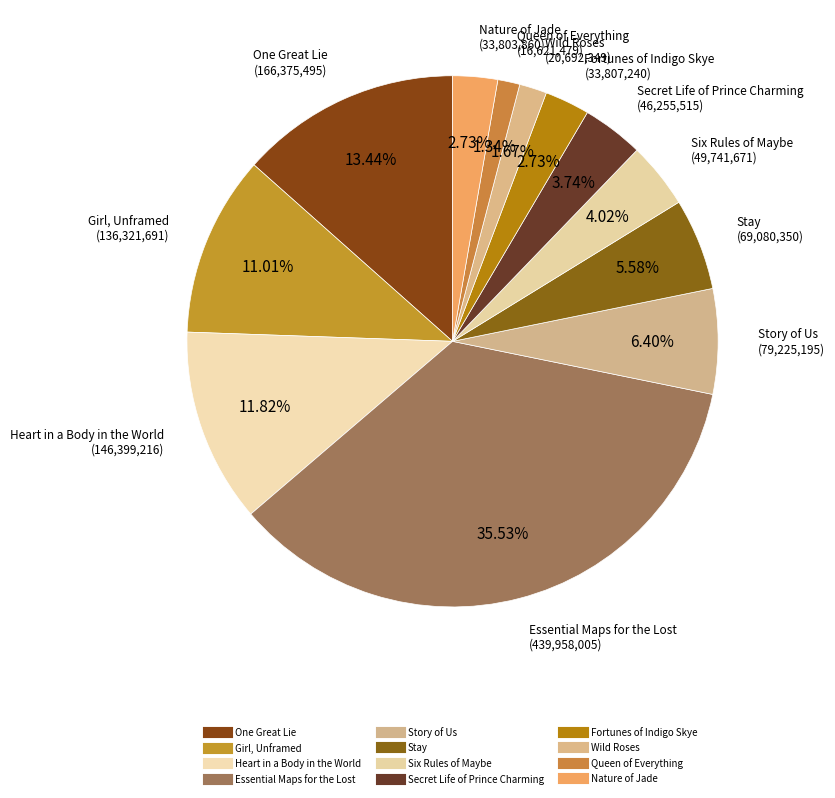

What percentage is the Essential Maps for the Lost slice, to the nearest percent?

36%